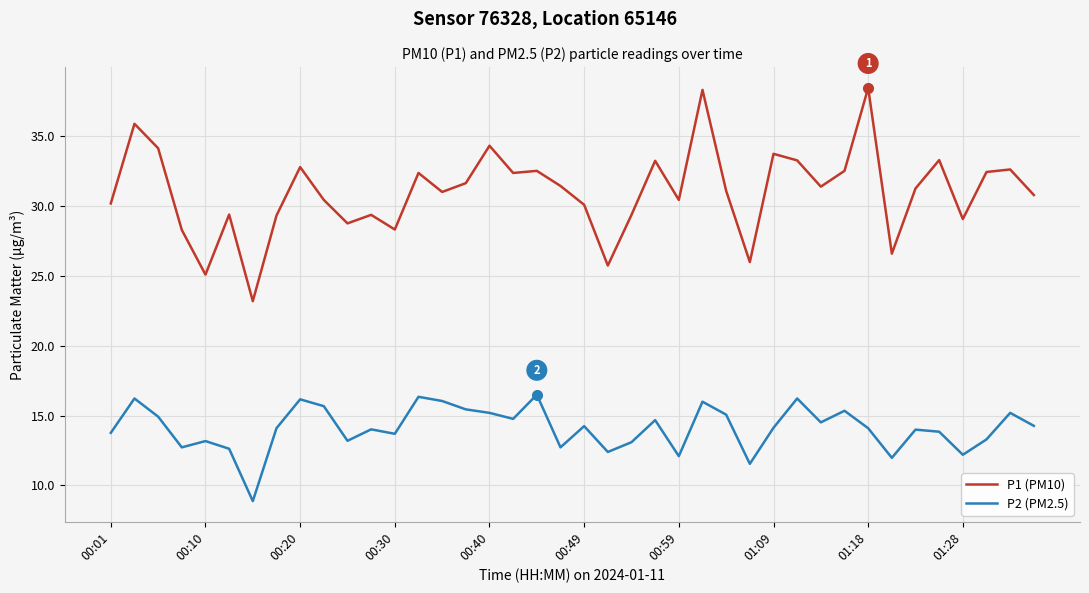

Which series has the largest range (max minus min)?

P1 (PM10)